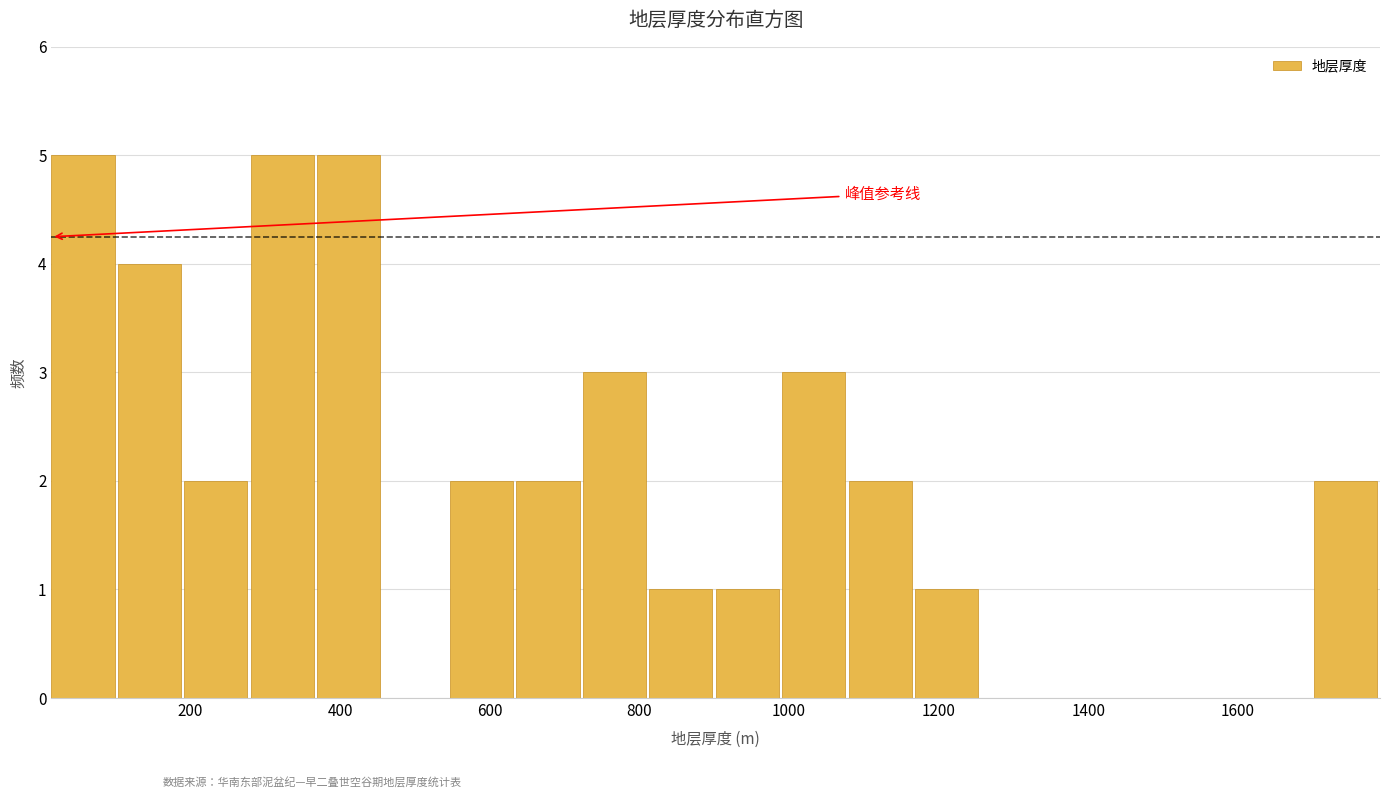

Reading left to right, list every bar in this chart as the range it spans on the x-axis followed by its height. Neither the bar edges nor the heights are printed on the chart, so give them approximately, as read against the axes.

20 to 100: 5
100 to 200: 4
200 to 280: 2
280 to 360: 5
360 to 460: 5
460 to 540: 0
540 to 640: 2
640 to 720: 2
720 to 820: 3
820 to 900: 1
900 to 1000: 1
1000 to 1080: 3
1080 to 1160: 2
1160 to 1260: 1
1260 to 1340: 0
1340 to 1440: 0
1440 to 1520: 0
1520 to 1620: 0
1620 to 1700: 0
1700 to 1800: 2